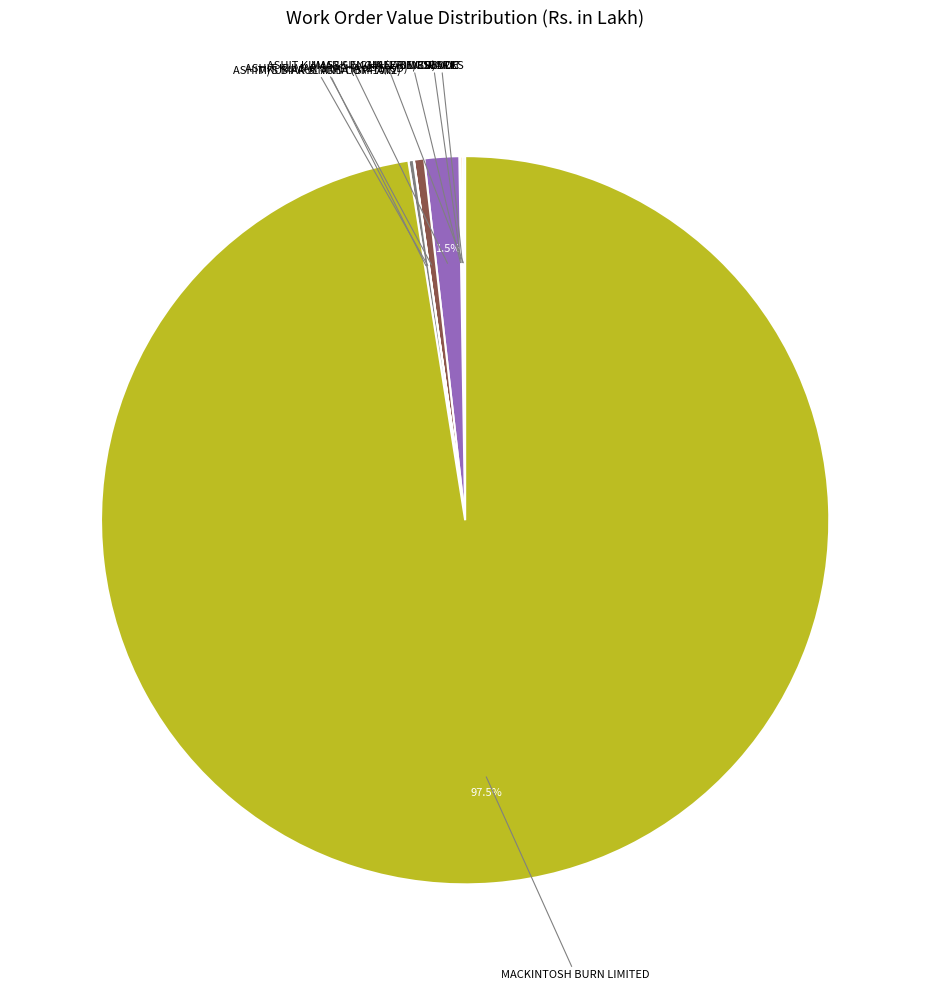

Is there any slice that represents more than half of the pie?

Yes